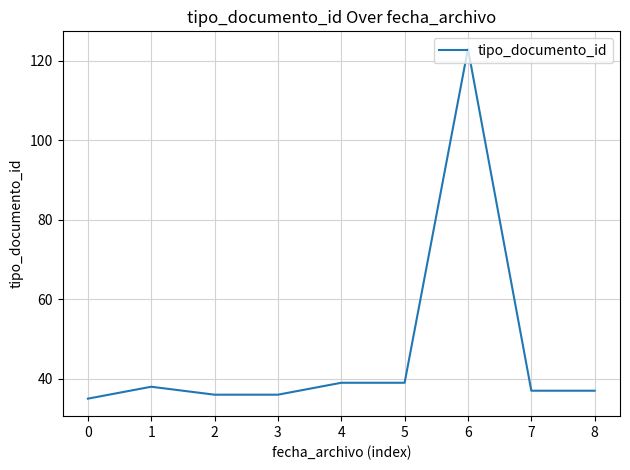

What is the minimum value shown in the chart?

35